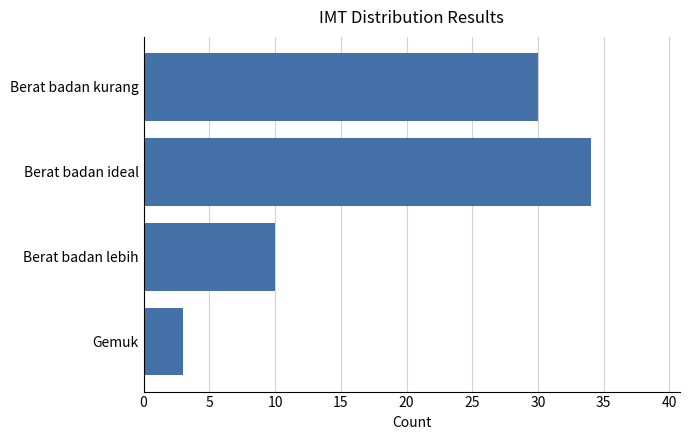

Count the values in the range 10 to 34.

3